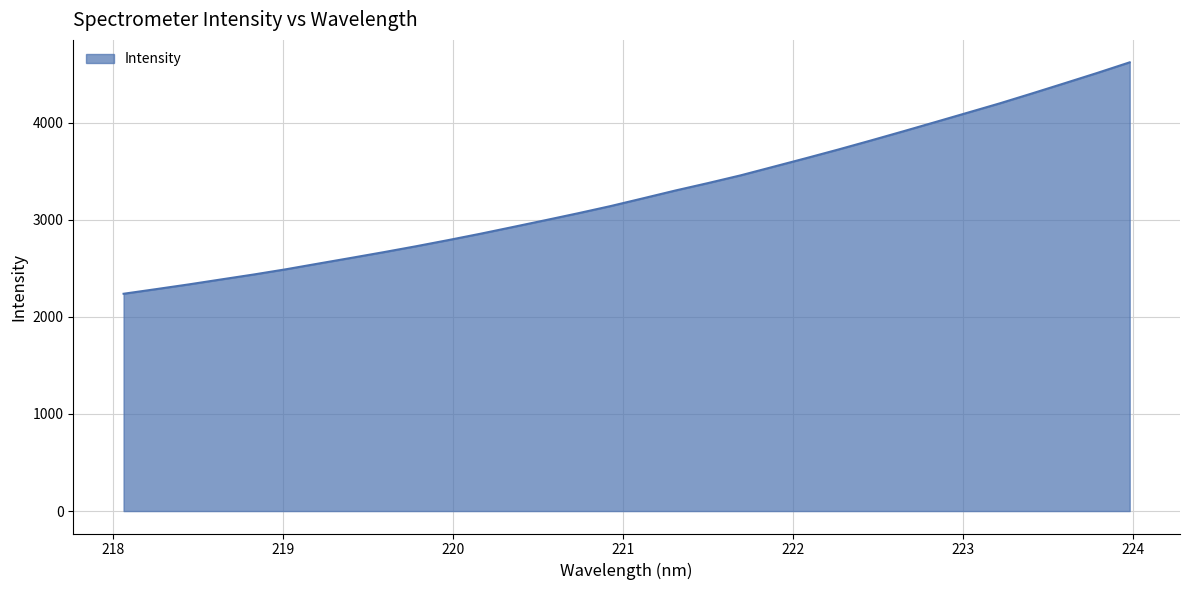

What is the difference between the maximum and minimum values?

2382.5